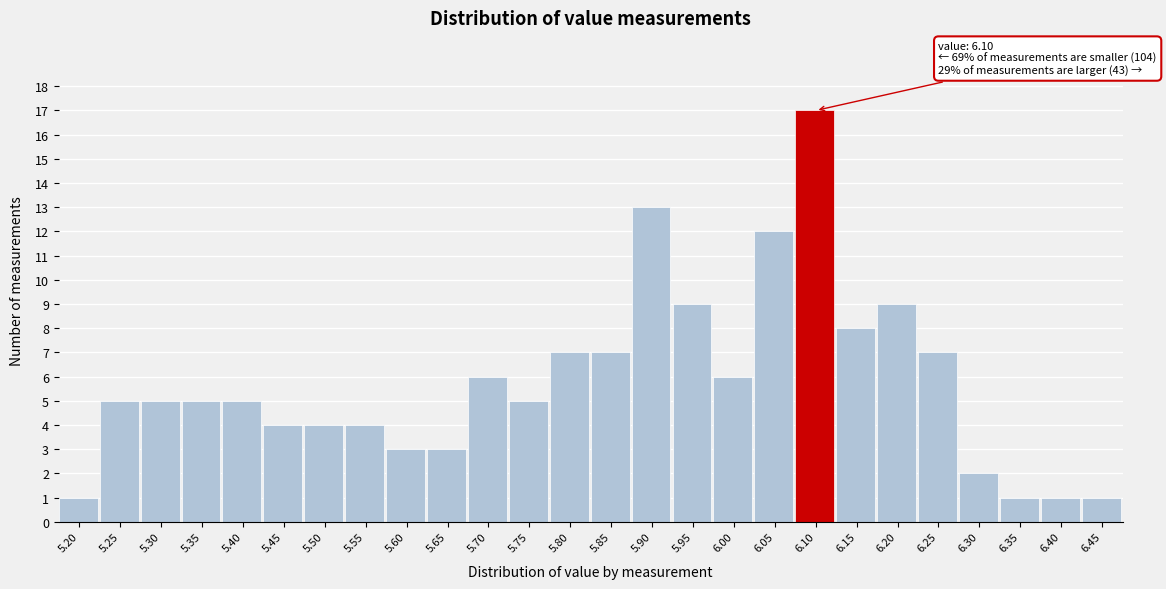

Reading left to right, transcribe all the data shown in this chart.

5.20=1	5.25=5	5.30=5	5.35=5	5.40=5	5.45=4	5.50=4	5.55=4	5.60=3	5.65=3	5.70=6	5.75=5	5.80=7	5.85=7	5.90=13	5.95=9	6.00=6	6.05=12	6.10=17	6.15=8	6.20=9	6.25=7	6.30=2	6.35=1	6.40=1	6.45=1